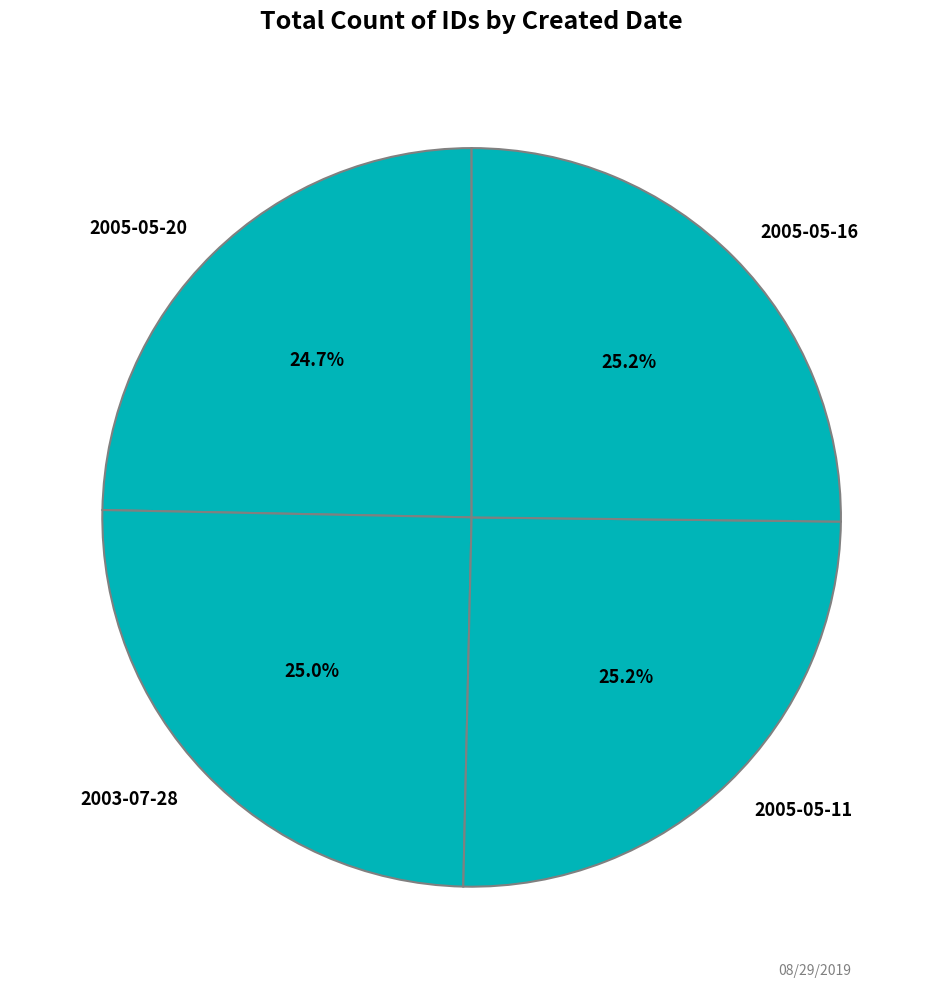

The 2005-05-16 slice represents 25% of the pie. True or false?

True